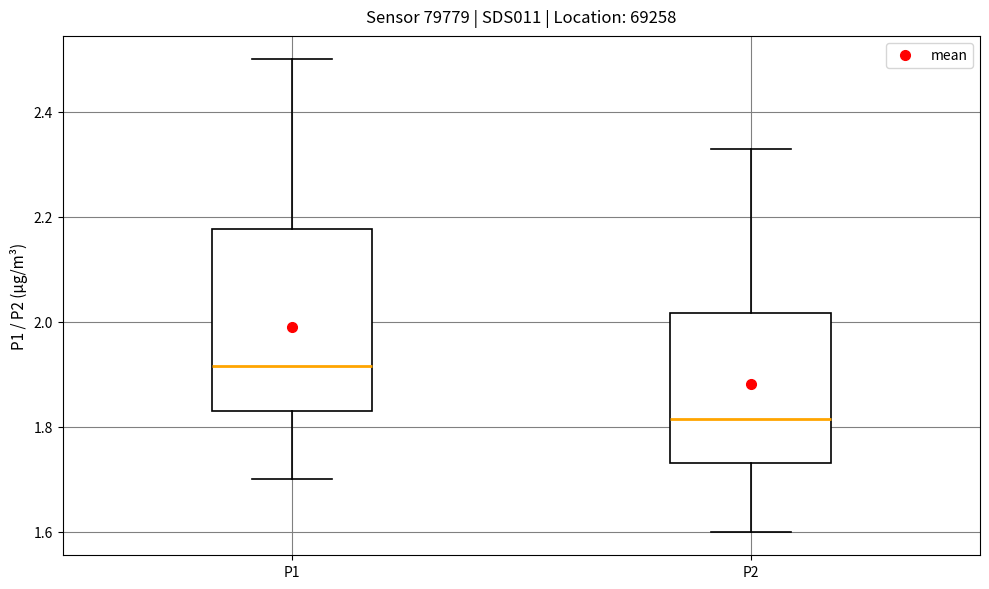

Reading left to right, read every box against the y-axis: the position of its median line, the range the box covers, and the ends of its whiskers. The values are not printed on the chart, so give them approximately, as read against the axis.

P1: median 1.92, box 1.84 to 2.18, whiskers 1.70 to 2.50
P2: median 1.82, box 1.74 to 2.02, whiskers 1.60 to 2.34